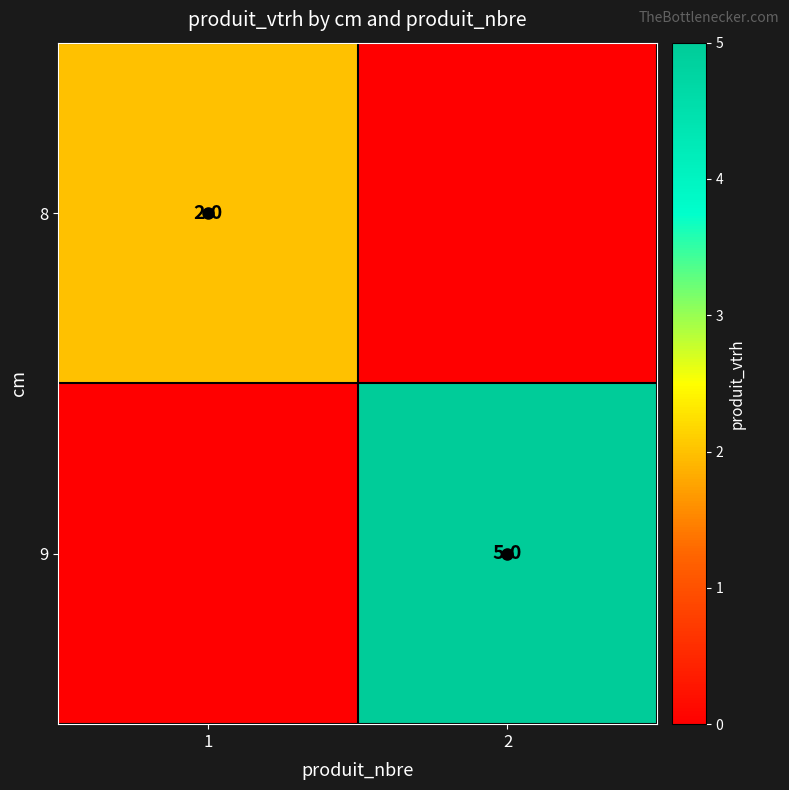

The value of 9 at 2 is 5. True or false?

True